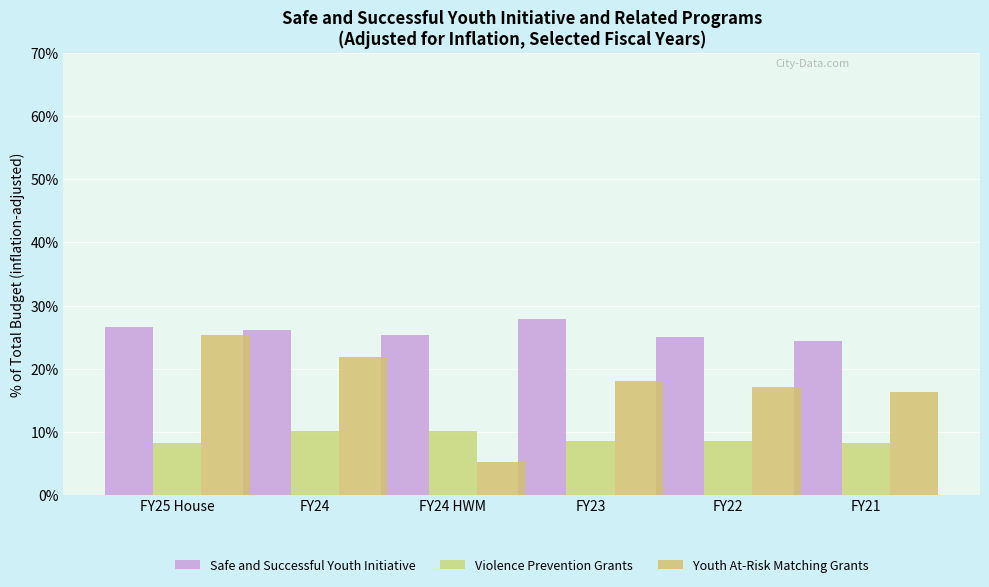

How many bars are there in each group?

3